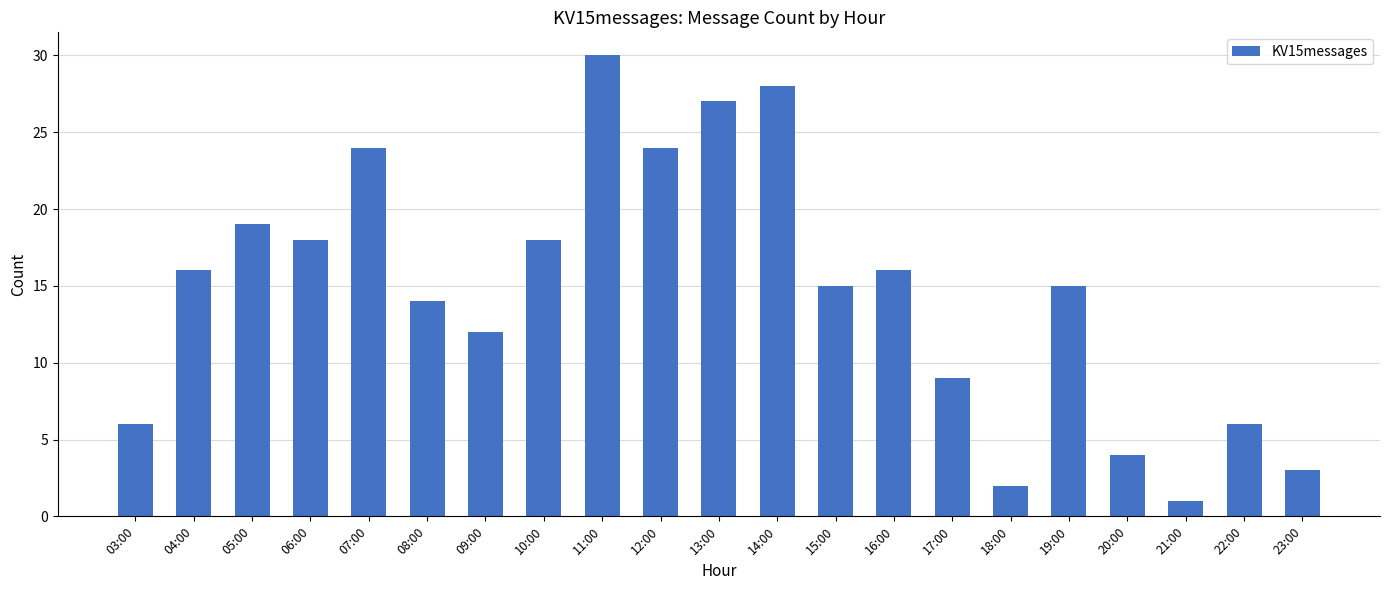

What is the ratio of the value at 04:00 to the value at 21:00?

16.0